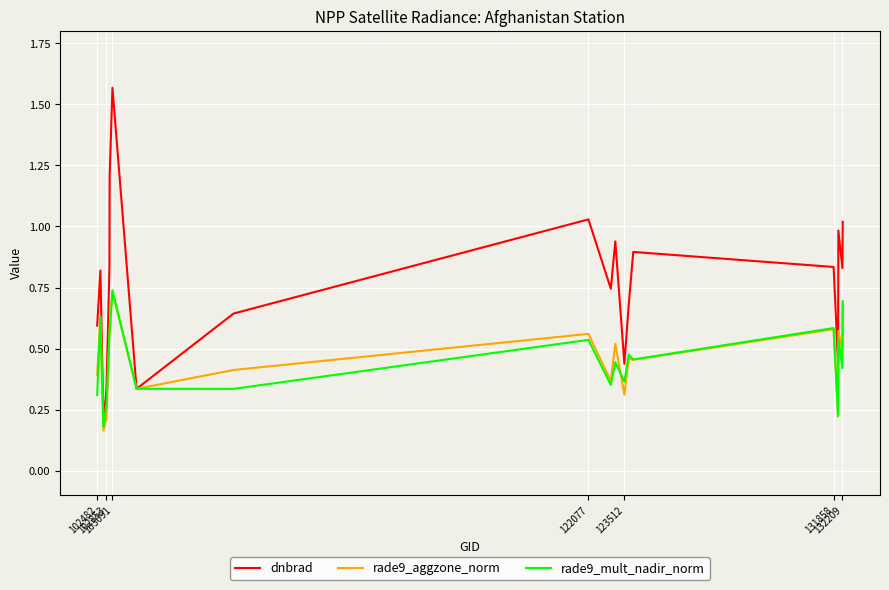

In rade9_mult_nadir_norm, how many points are higher than both neighbors (excluding endpoints)?

7